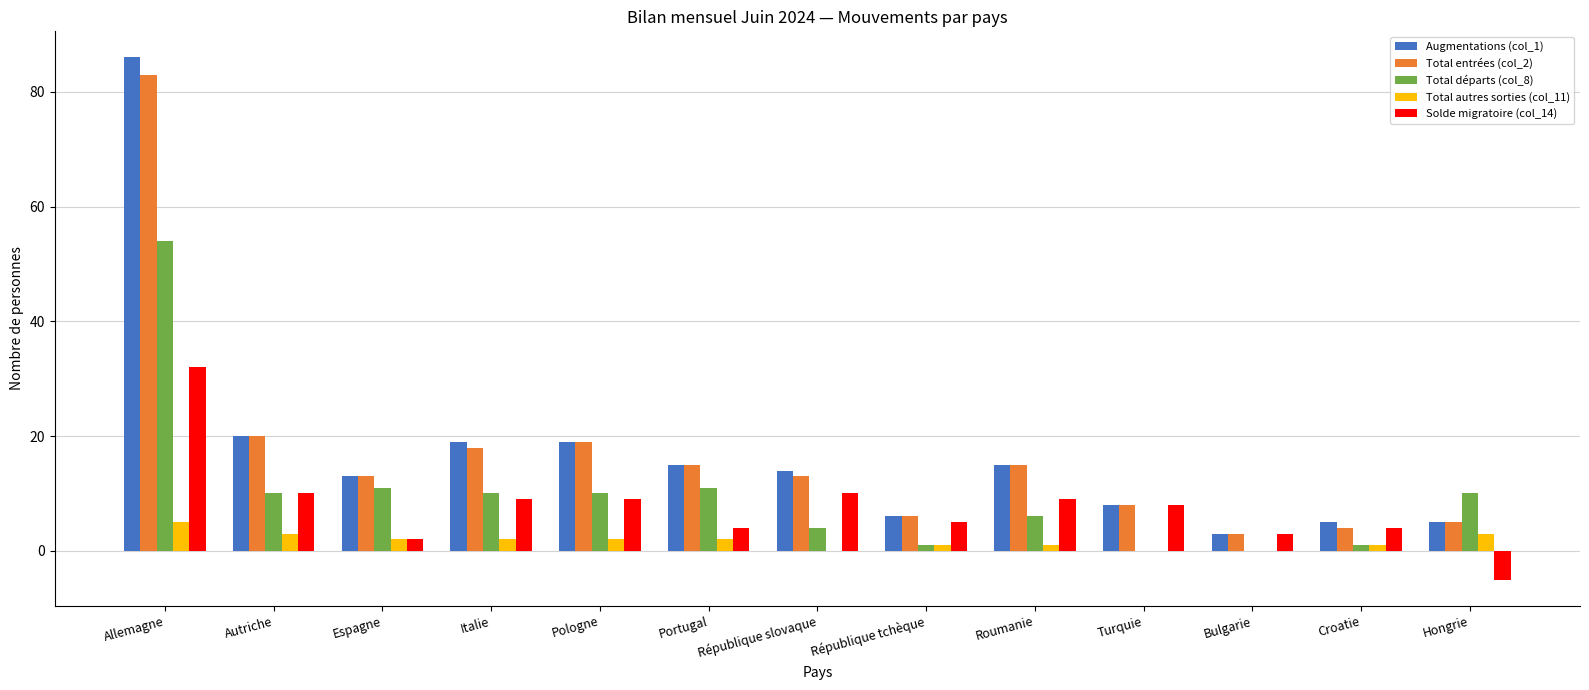

At which category does the chart reach its peak across all series?

Allemagne